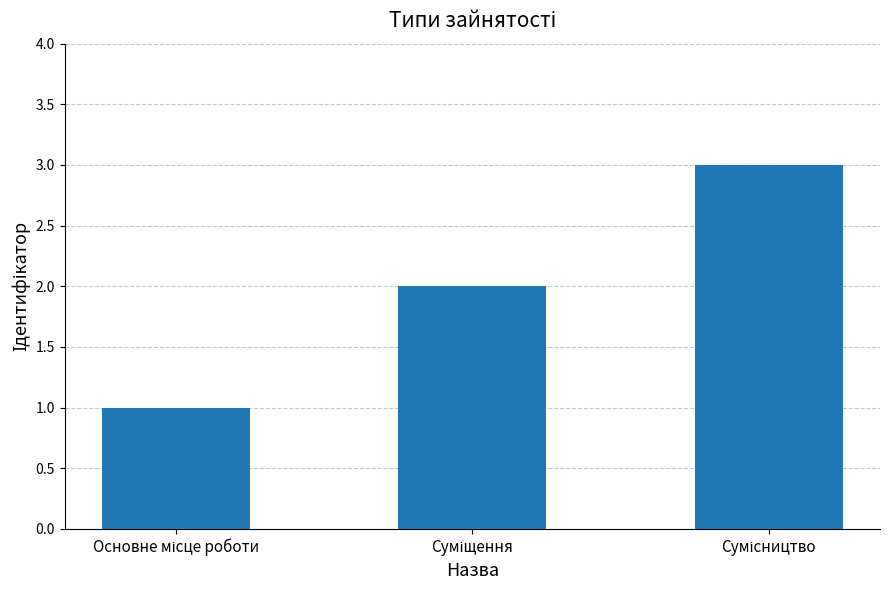

What is the greatest value displayed?

3